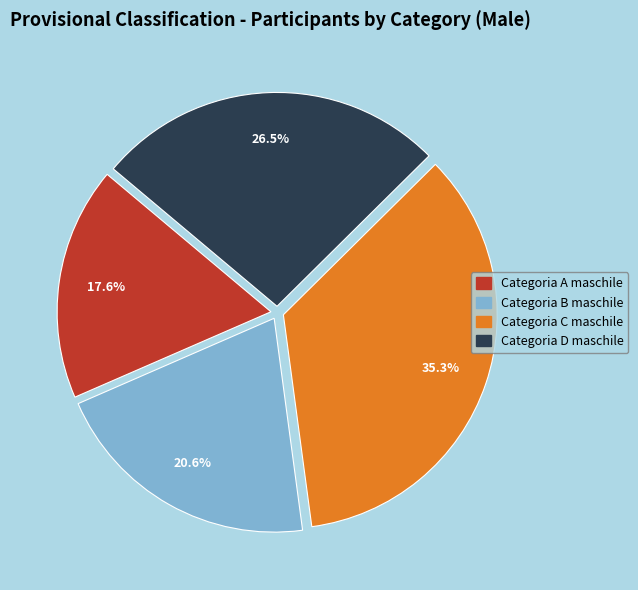

Is there a majority slice in this chart?

No